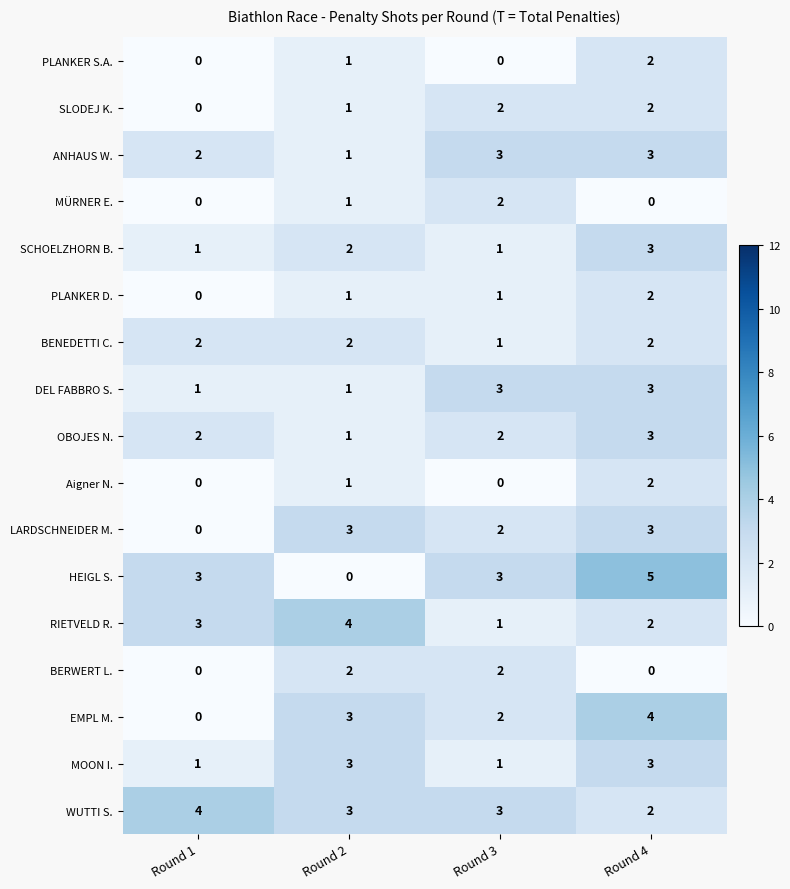

Rank the categories by EMPL M. value from lowest to highest.

Round 1, Round 3, Round 2, Round 4